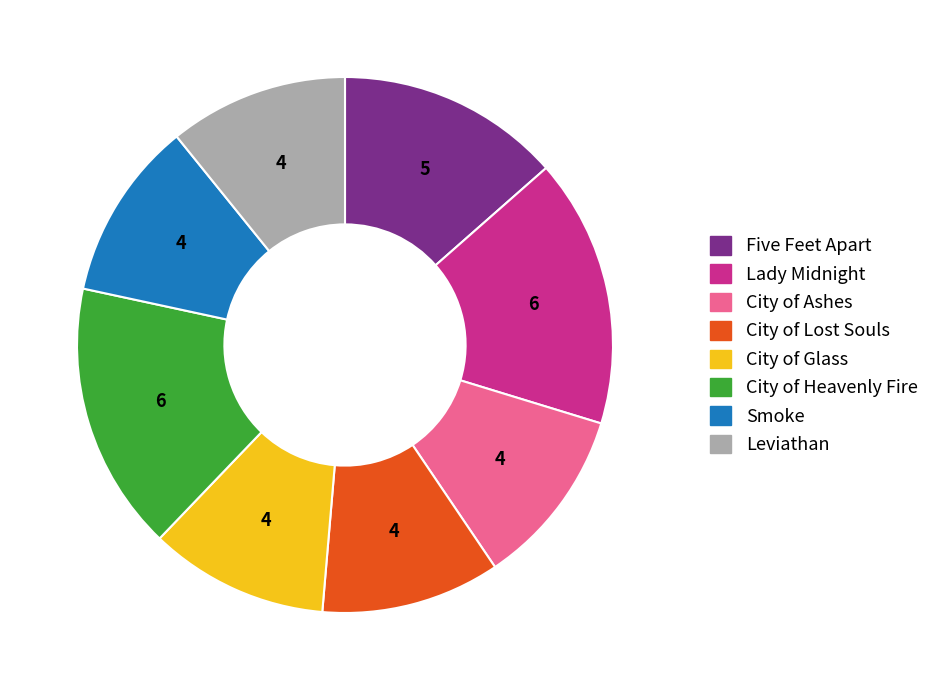

What is the ratio of the value at Leviathan to the value at Lady Midnight?

0.7